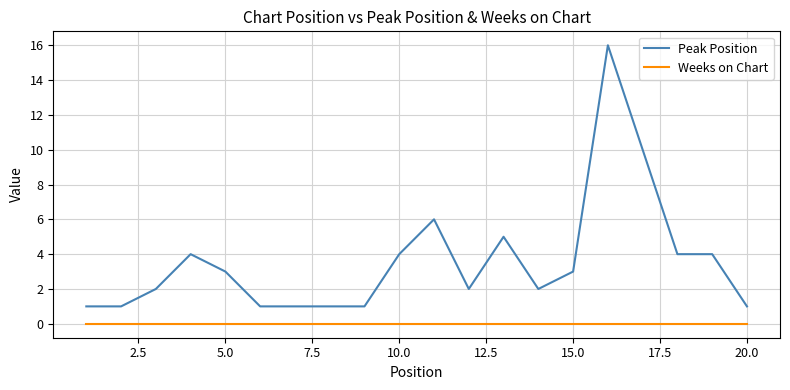

Which series has the largest total across all categories?

Peak Position